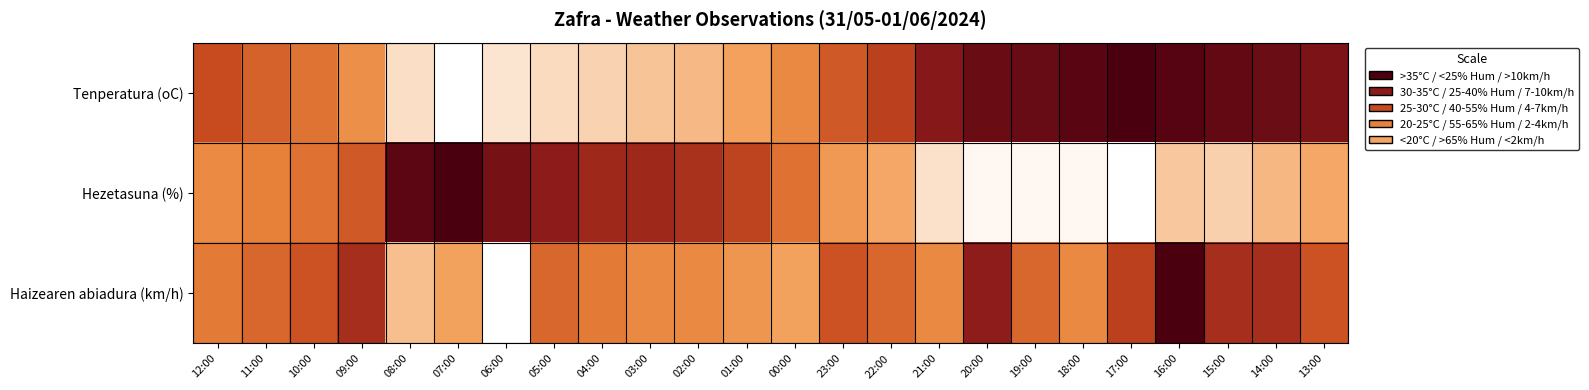

List the series in order of their peak value, highest first.

Hezetasuna (%), Tenperatura (oC), Haizearen abiadura (km/h)